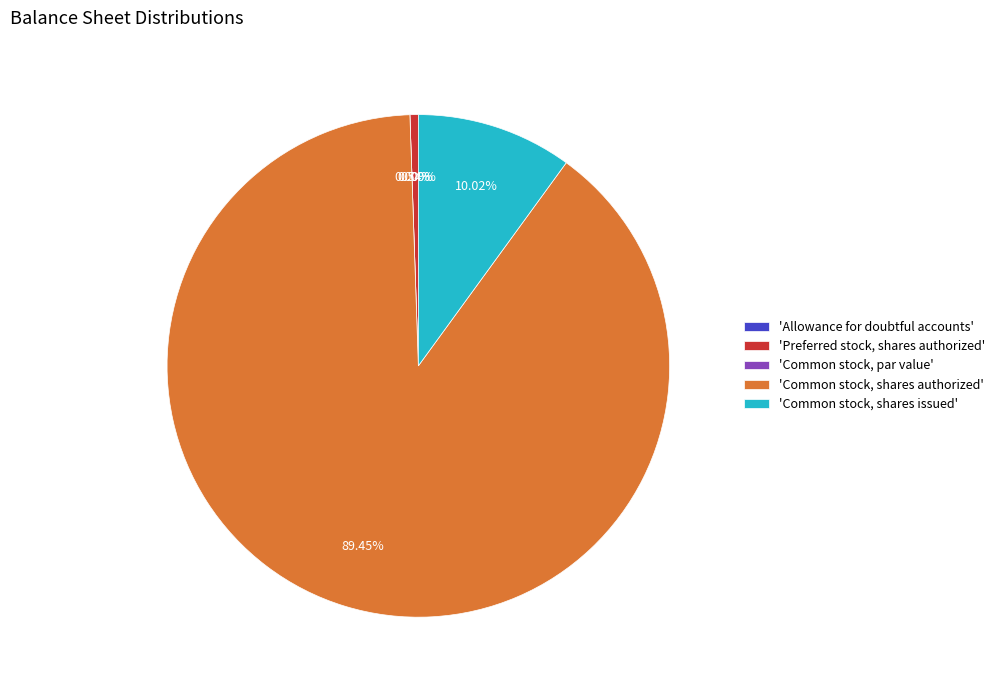

What percentage is the Preferred stock, shares authorized slice, to the nearest percent?

1%